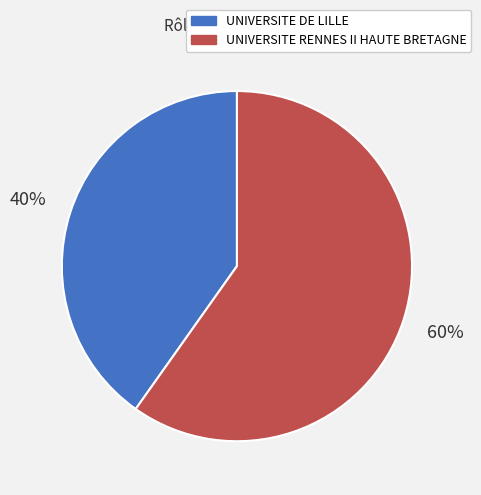

Rank the categories by value from lowest to highest.

UNIVERSITE DE LILLE, UNIVERSITE RENNES II HAUTE BRETAGNE